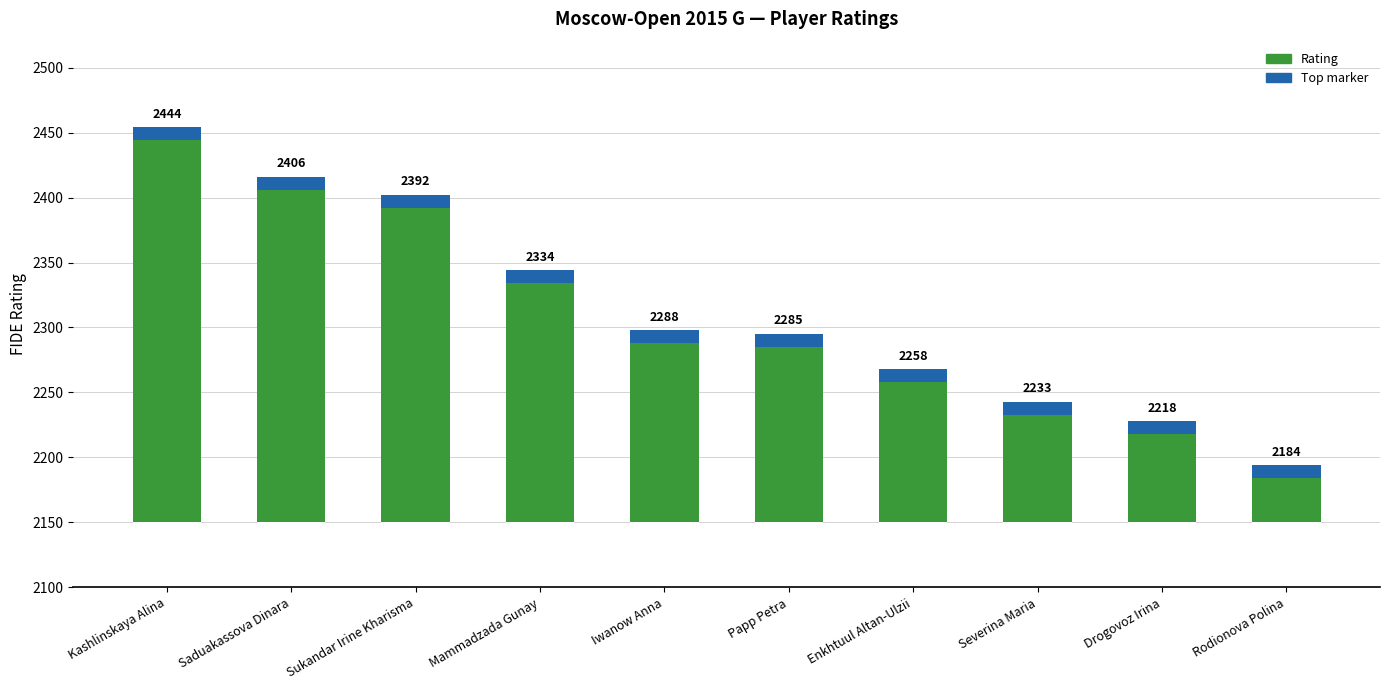

Reading left to right, extract all data points from this chart.

Rating above 2150: 294	256	242	184	138	135	108	83	68	34
Top accent: 10	10	10	10	10	10	10	10	10	10